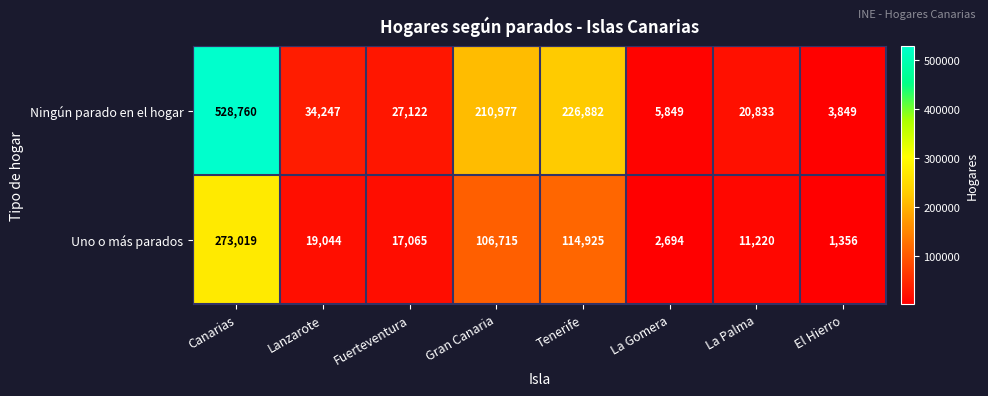

At which category does the chart reach its peak across all series?

Canarias